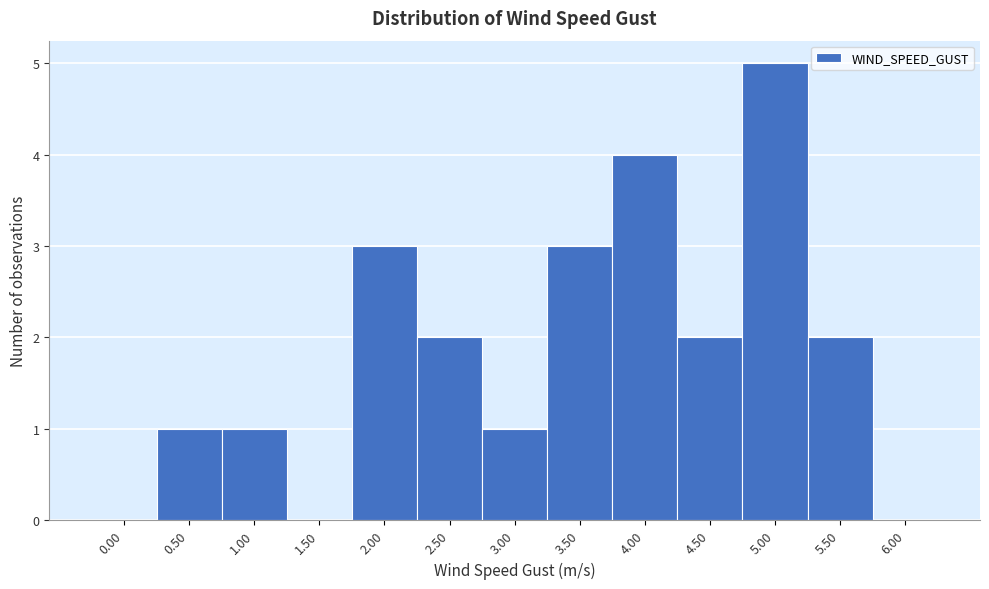

Reading left to right, list all the values displayed in this chart.

0.00=0	0.50=1	1.00=1	1.50=0	2.00=3	2.50=2	3.00=1	3.50=3	4.00=4	4.50=2	5.00=5	5.50=2	6.00=0